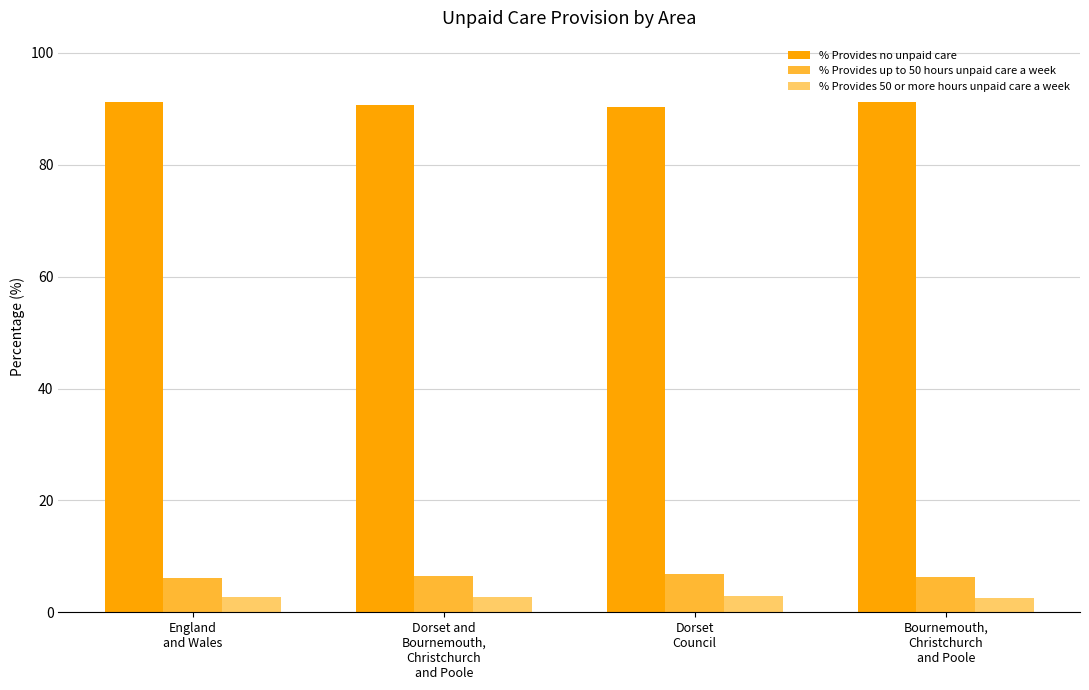

At how many categories does at least one series exceed 67?

4